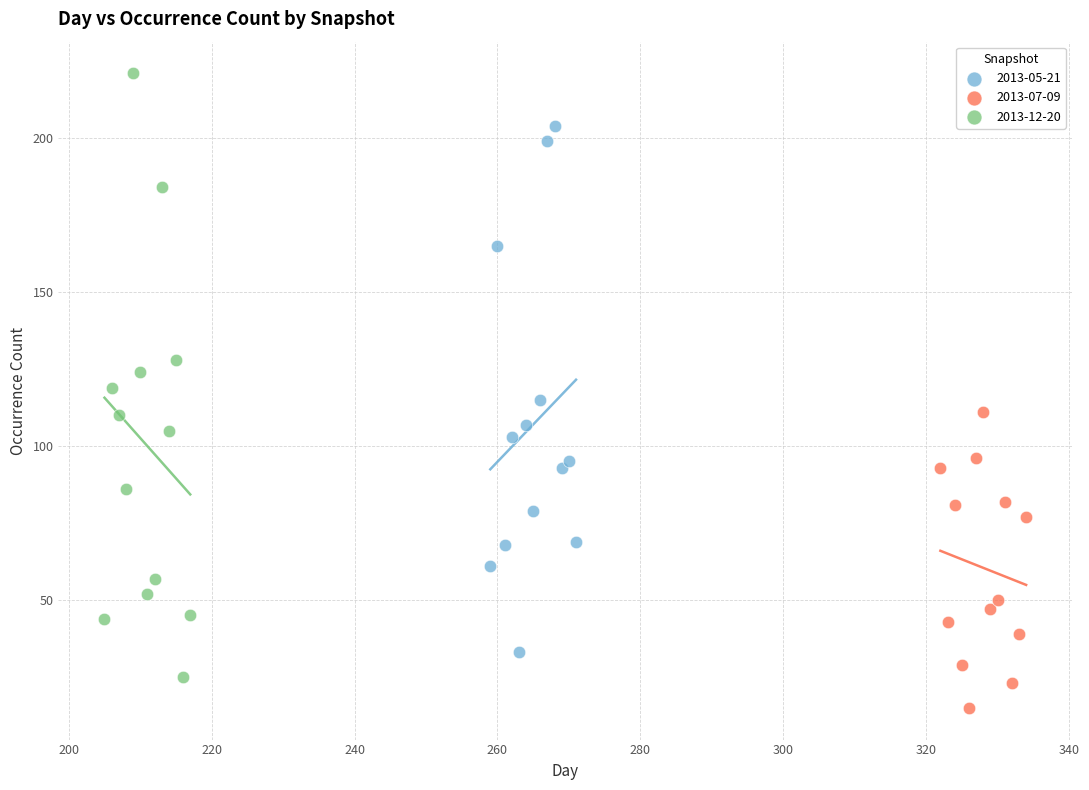

Which series contains the lowest Y value?

2013-07-09